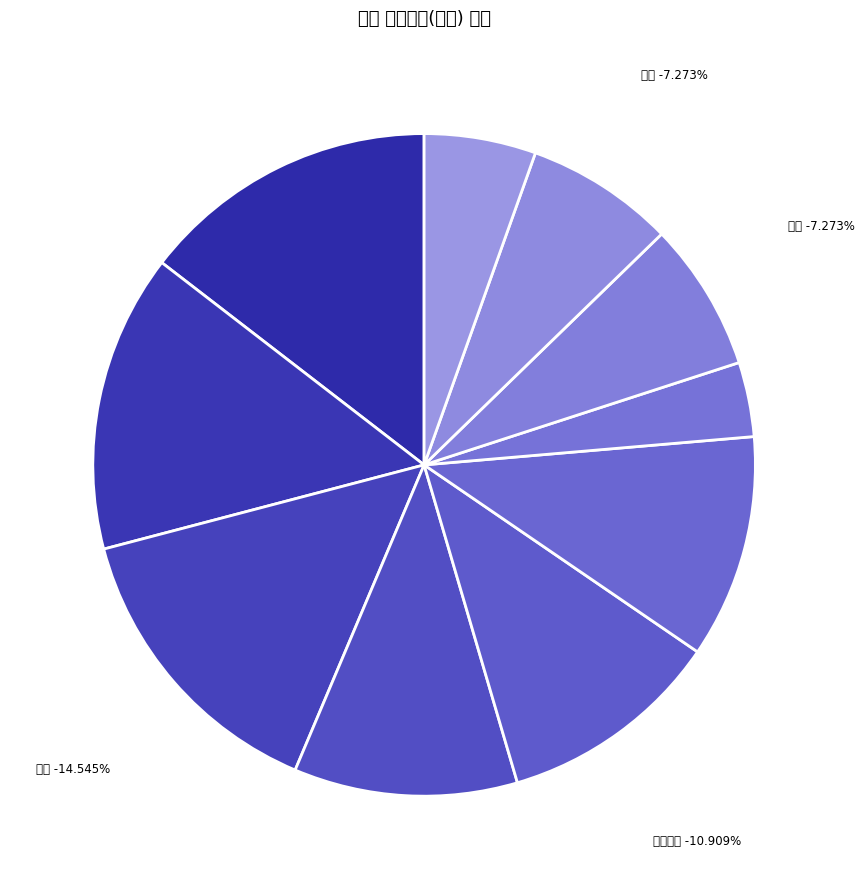

How many slices are in this pie chart?

10